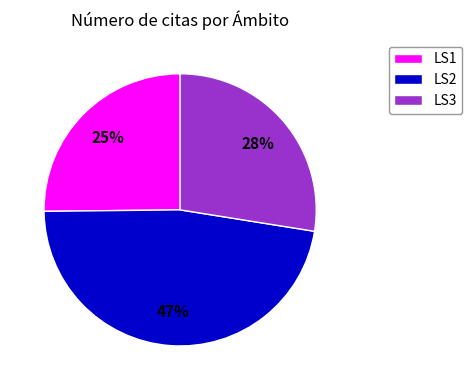

Between LS1 and LS2, which is larger?

LS2